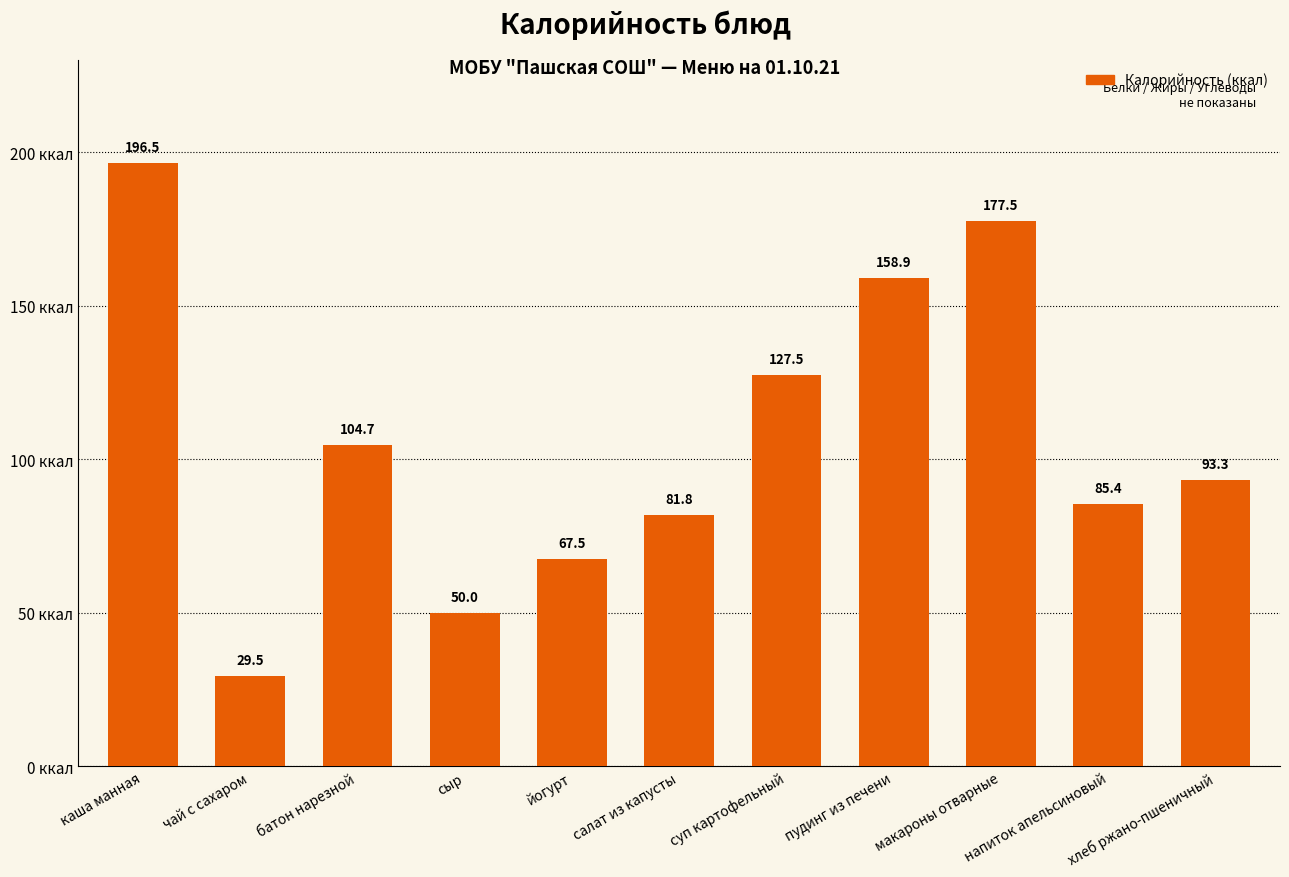

What is the label of the 2nd bar from the left?

чай с сахаром